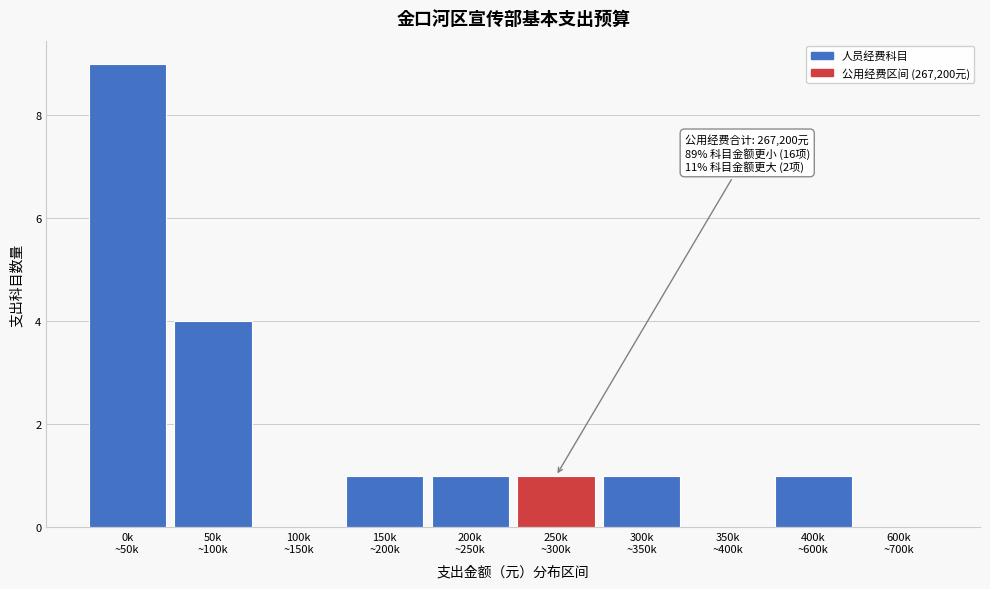

What is the greatest value displayed?

9